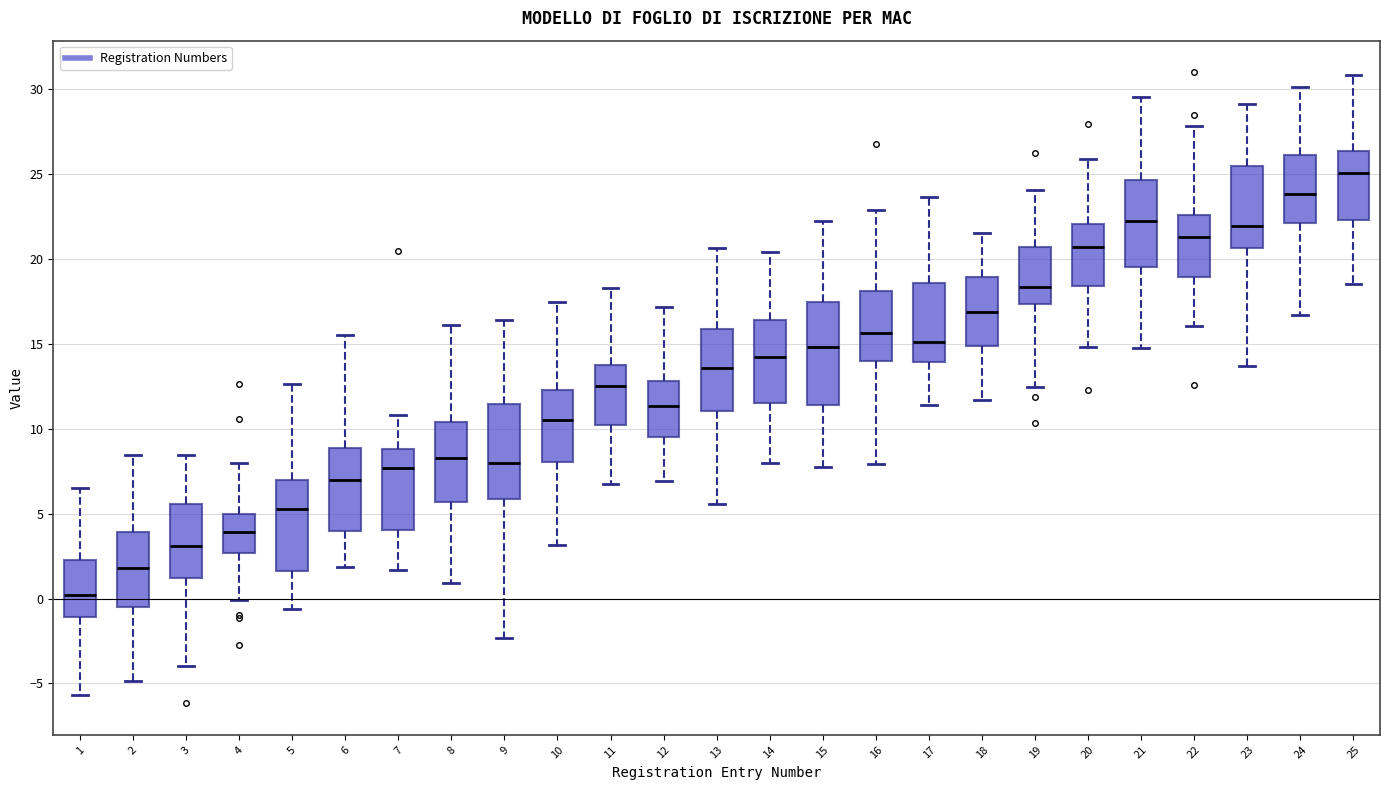

Which box has the highest median line?

25